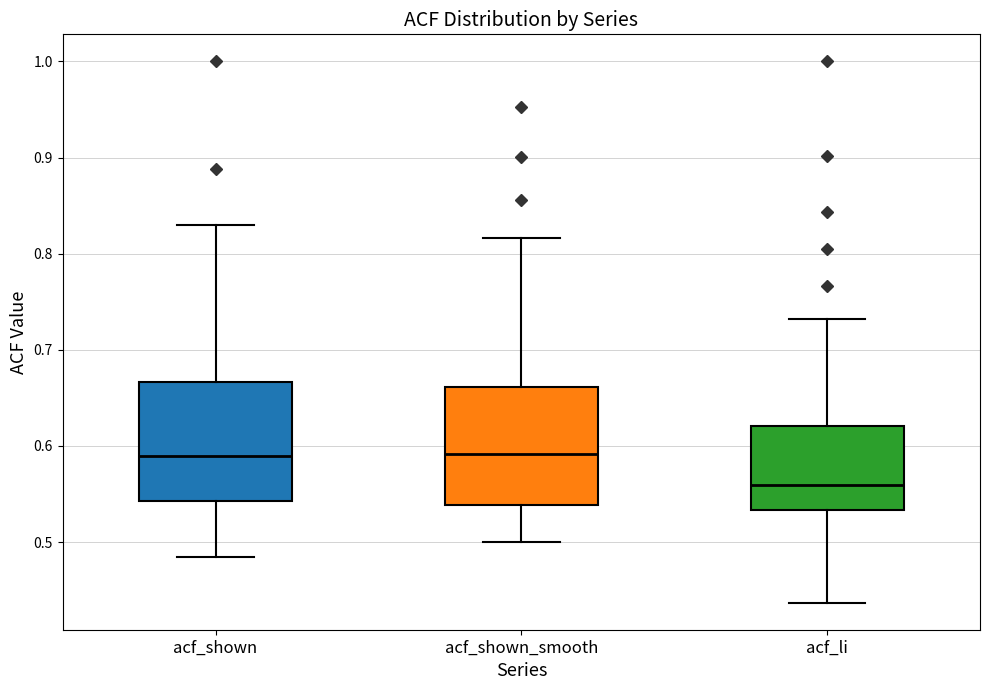

Reading left to right, read every box against the y-axis: the position of its median line, the range the box covers, and the ends of its whiskers. The values are not printed on the chart, so give them approximately, as read against the axis.

acf_shown: median 0.59, box 0.54 to 0.67, whiskers 0.48 to 0.83
acf_shown_smooth: median 0.59, box 0.54 to 0.66, whiskers 0.50 to 0.82
acf_li: median 0.56, box 0.53 to 0.62, whiskers 0.44 to 0.73